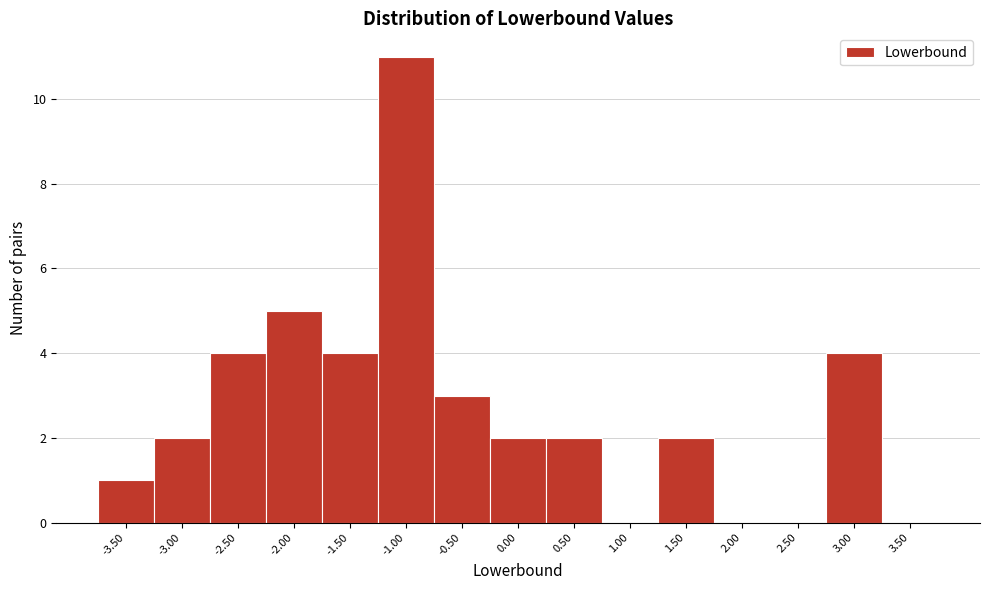

Reading right to left, what are all the values shown in this chart?

3.50=0	3.00=4	2.50=0	2.00=0	1.50=2	1.00=0	0.50=2	0.00=2	-0.50=3	-1.00=11	-1.50=4	-2.00=5	-2.50=4	-3.00=2	-3.50=1